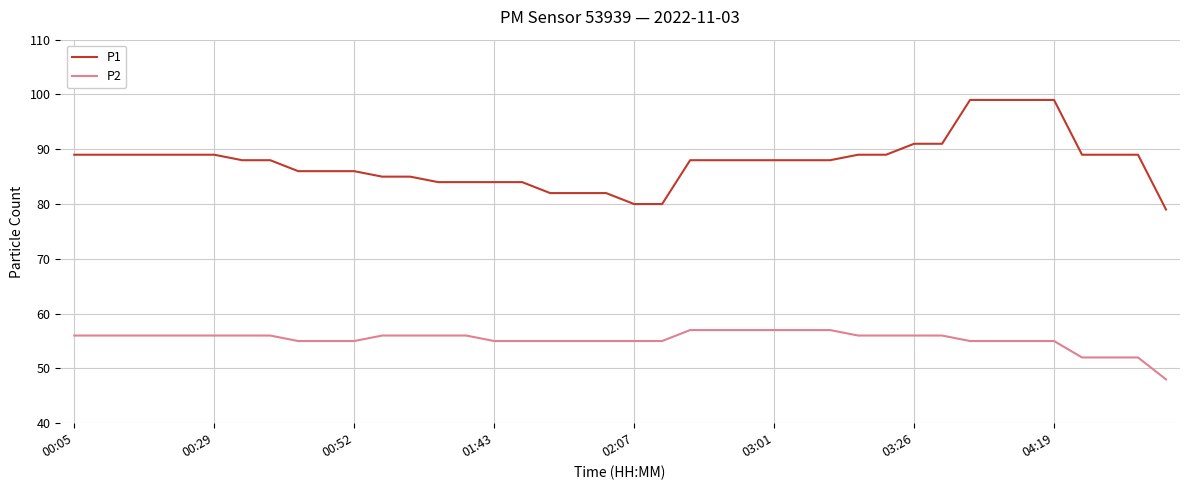

List the series in order of their peak value, highest first.

P1, P2